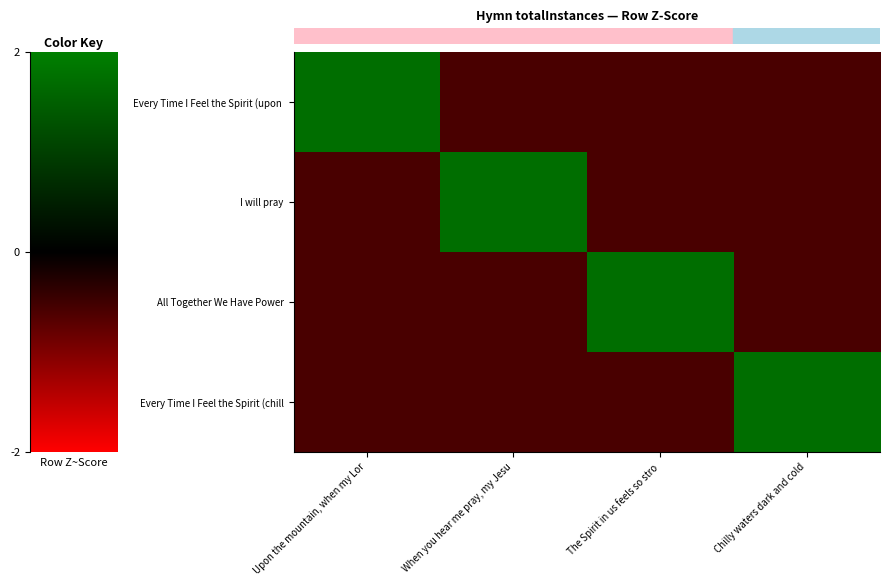

How many categories are shown in the chart?

4